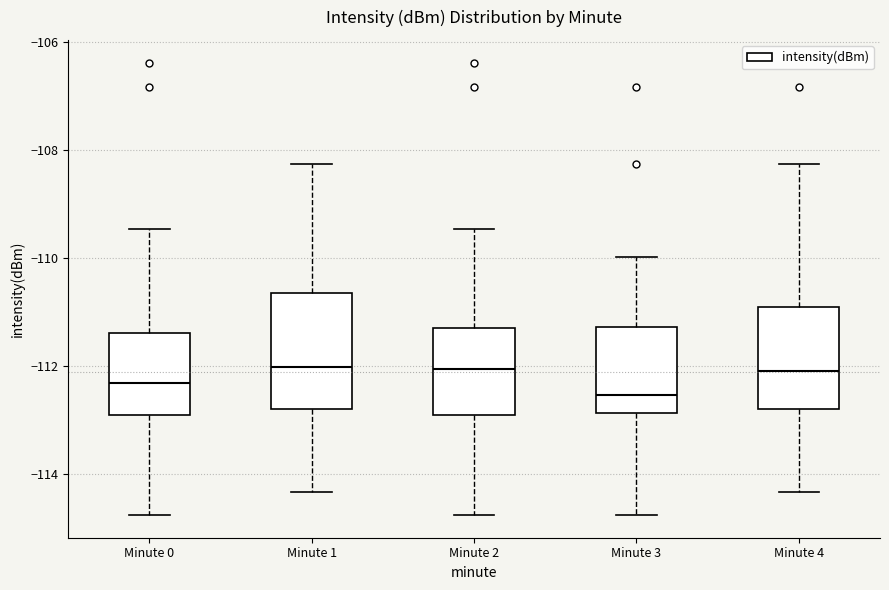

Where is the upper edge of the box for Minute 4 on the y-axis? The values are not printed on the chart, so give them approximately, as read against the axis.

-111.0